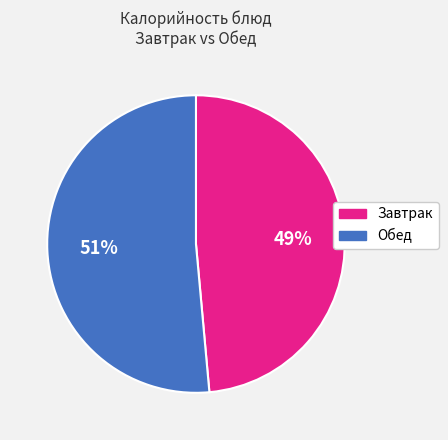

To the nearest percent, what is the average slice percentage?

50%